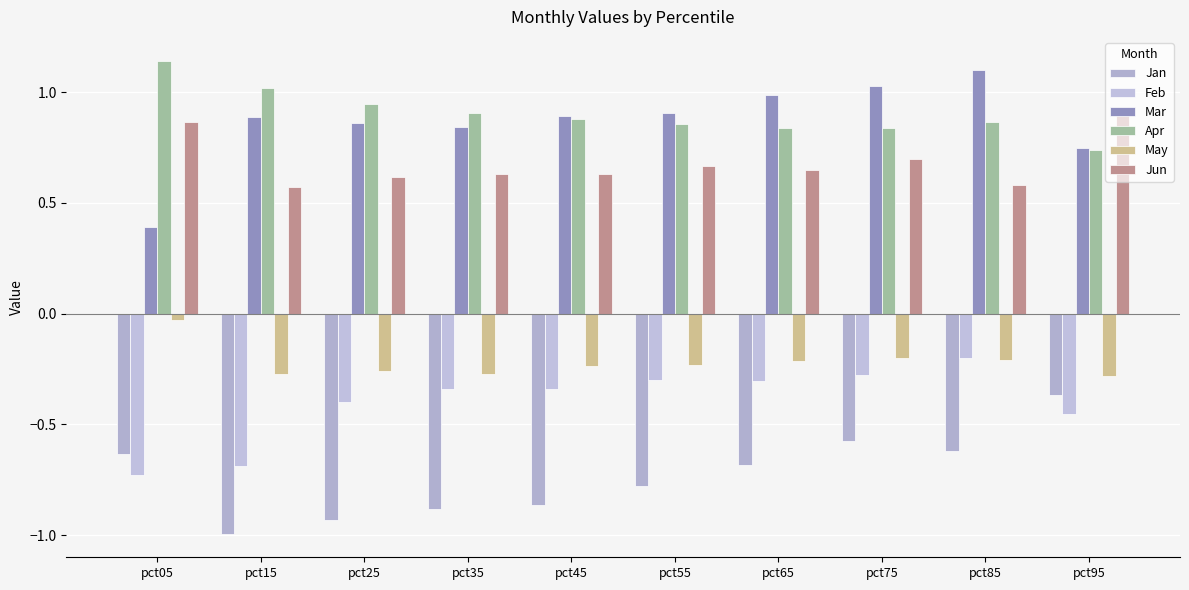

How many distinct data groups are displayed?

6